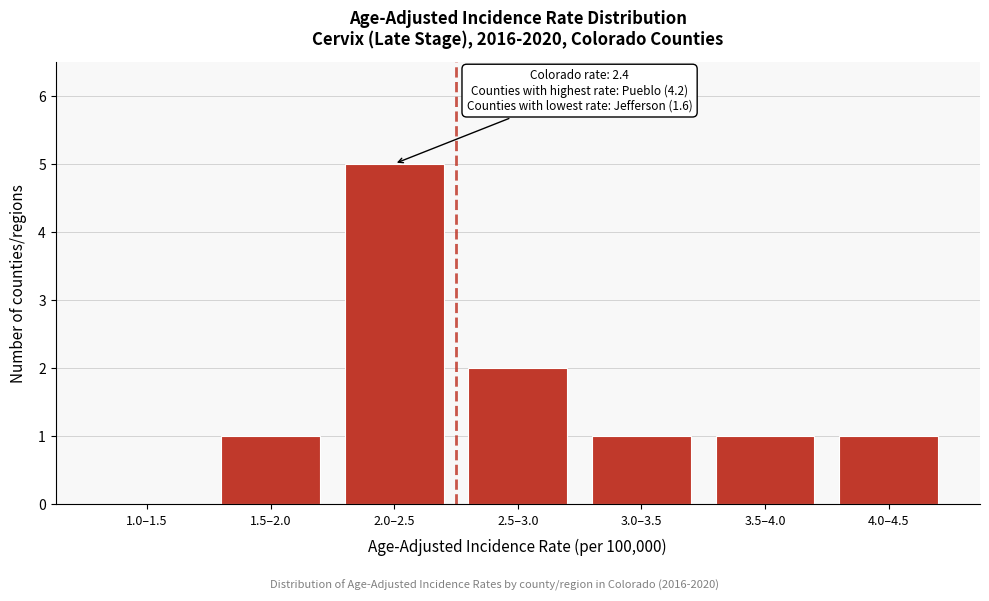

Reading right to left, list all the values displayed in this chart.

4.0–4.5=1	3.5–4.0=1	3.0–3.5=1	2.5–3.0=2	2.0–2.5=5	1.5–2.0=1	1.0–1.5=0